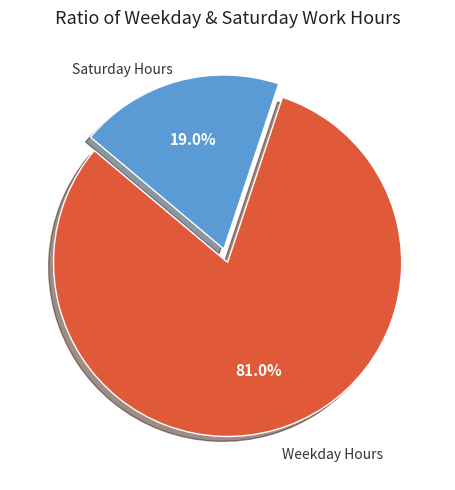

Is there a majority slice in this chart?

Yes